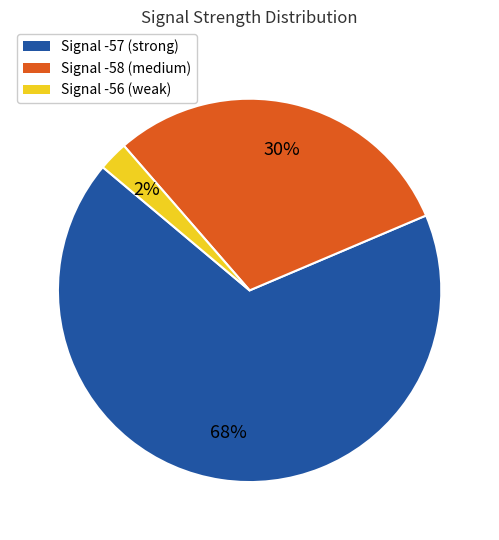

Is it true that Signal -58 (medium) is 30% of the pie?

True